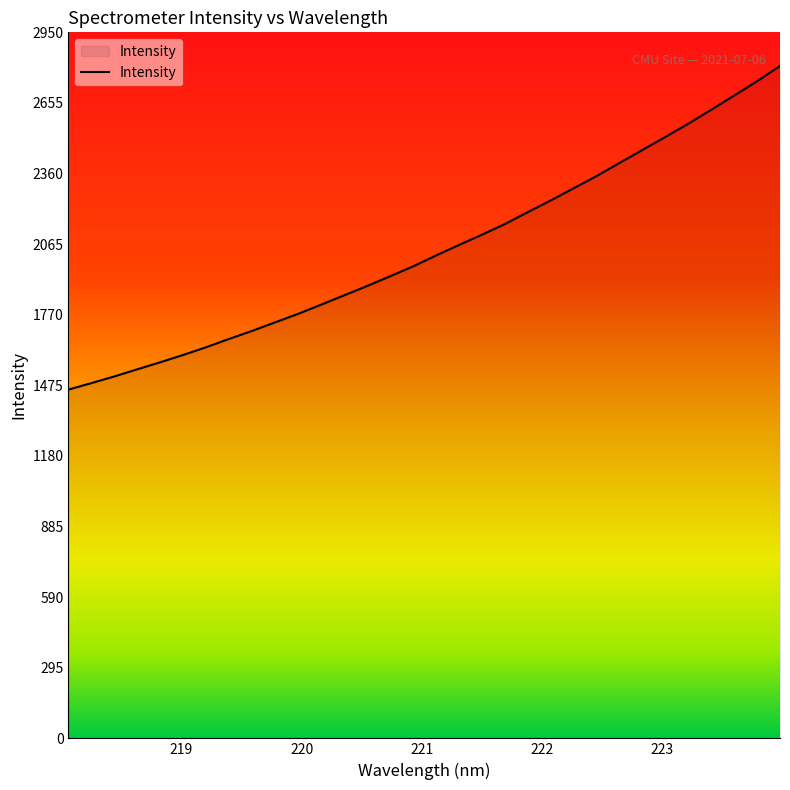

What is the minimum value shown in the chart?

1457.4